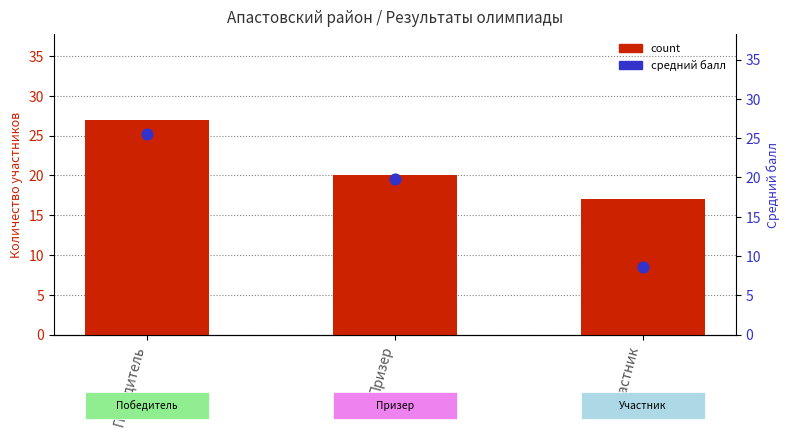

What are all the series names shown in the legend?

count, средний балл